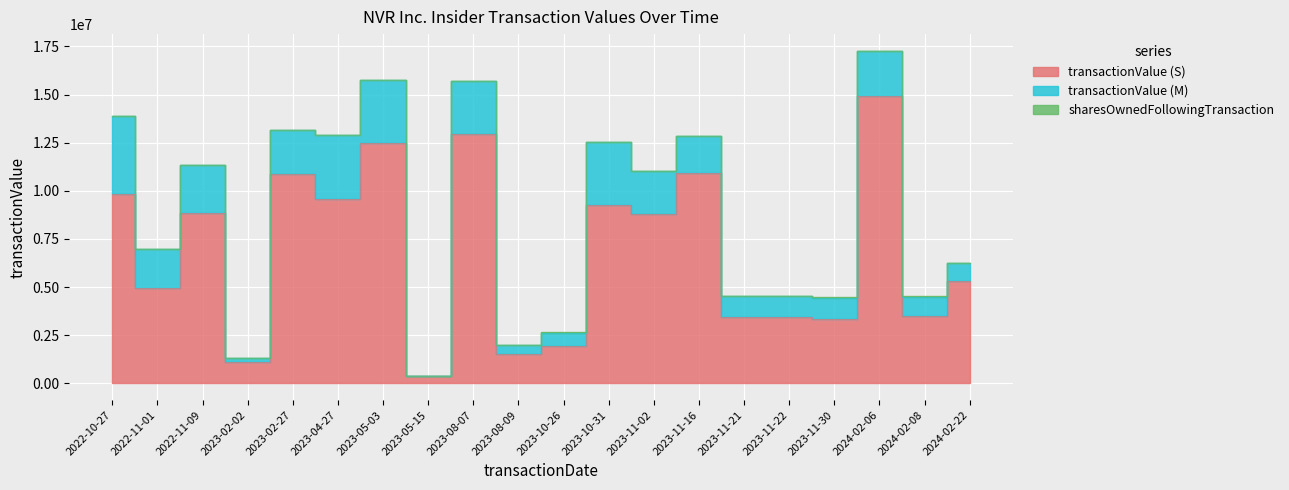

List the series in order of their peak value, lowest first.

sharesOwnedFollowingTransaction, transactionValue (M), transactionValue (S)